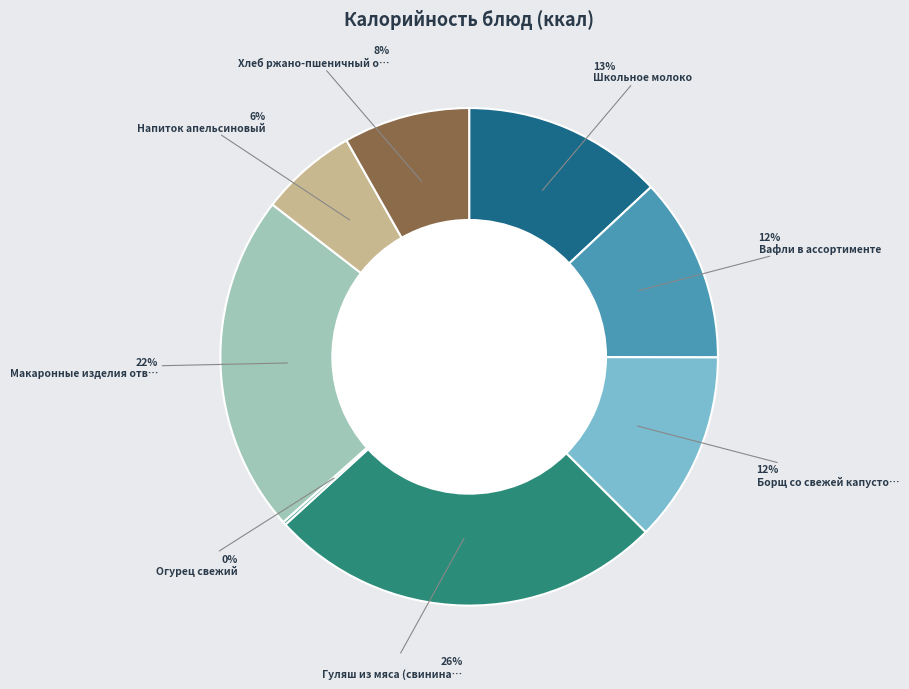

To the nearest percent, what is the average slice percentage?

12%